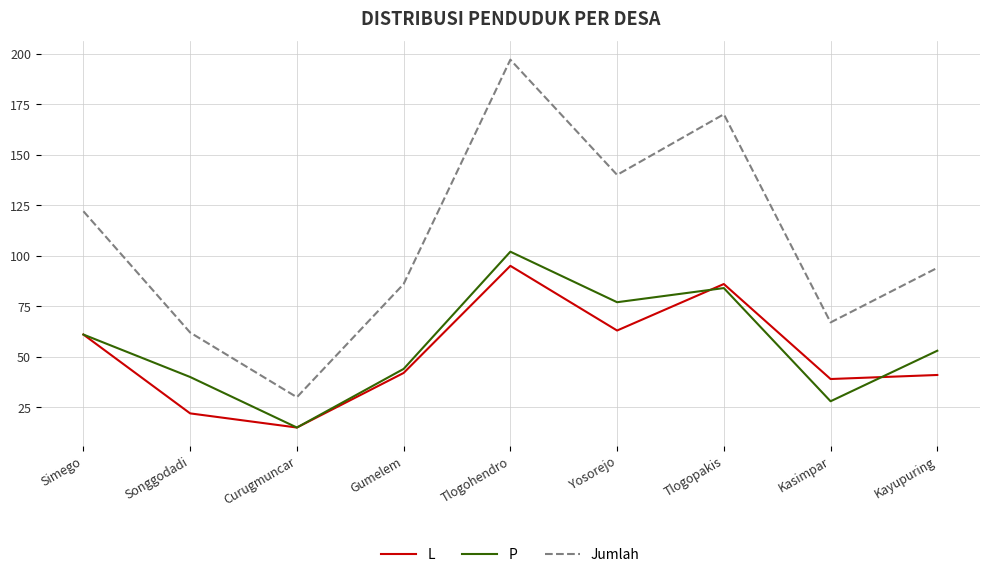

Rank the series by their maximum value, from highest to lowest.

Jumlah, P, L